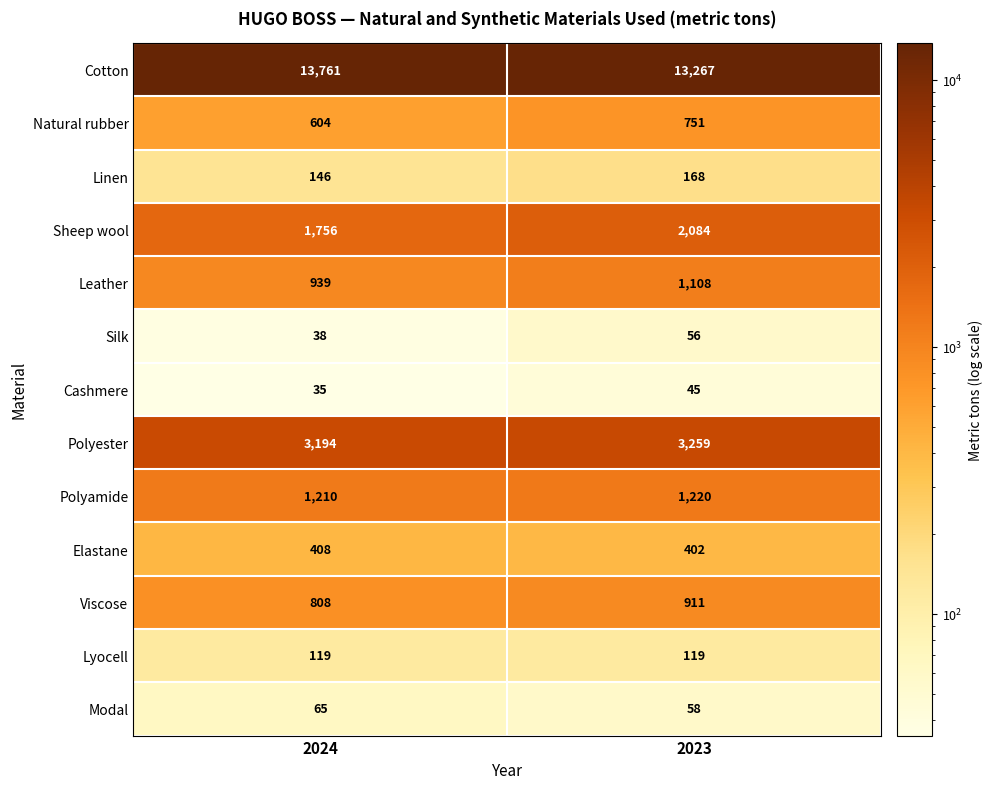

Which label corresponds to the smallest value in the chart?

2024